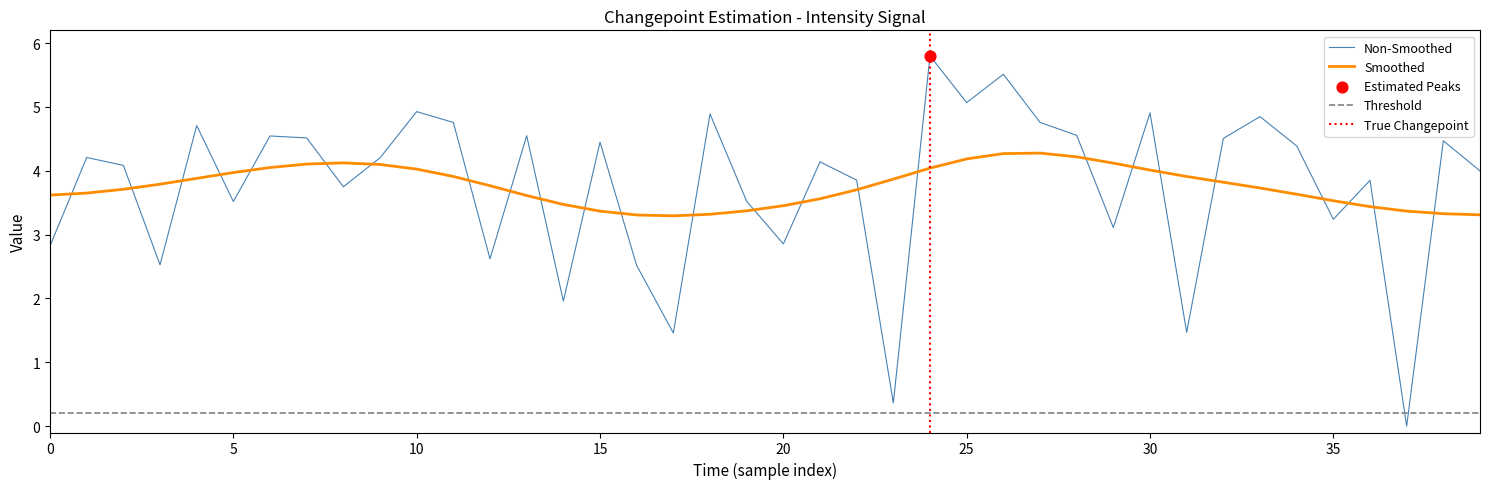

Approximately how many times larger is the value at 17 compared to 36?

0.4